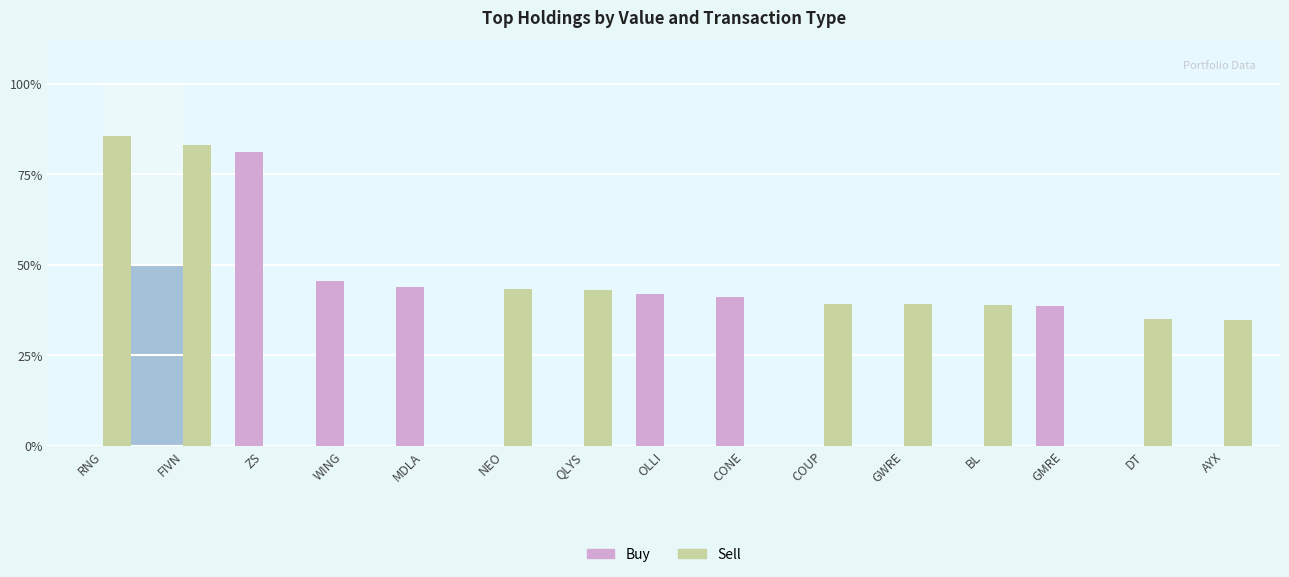

What is the label of the 7th bar from the right?

CONE